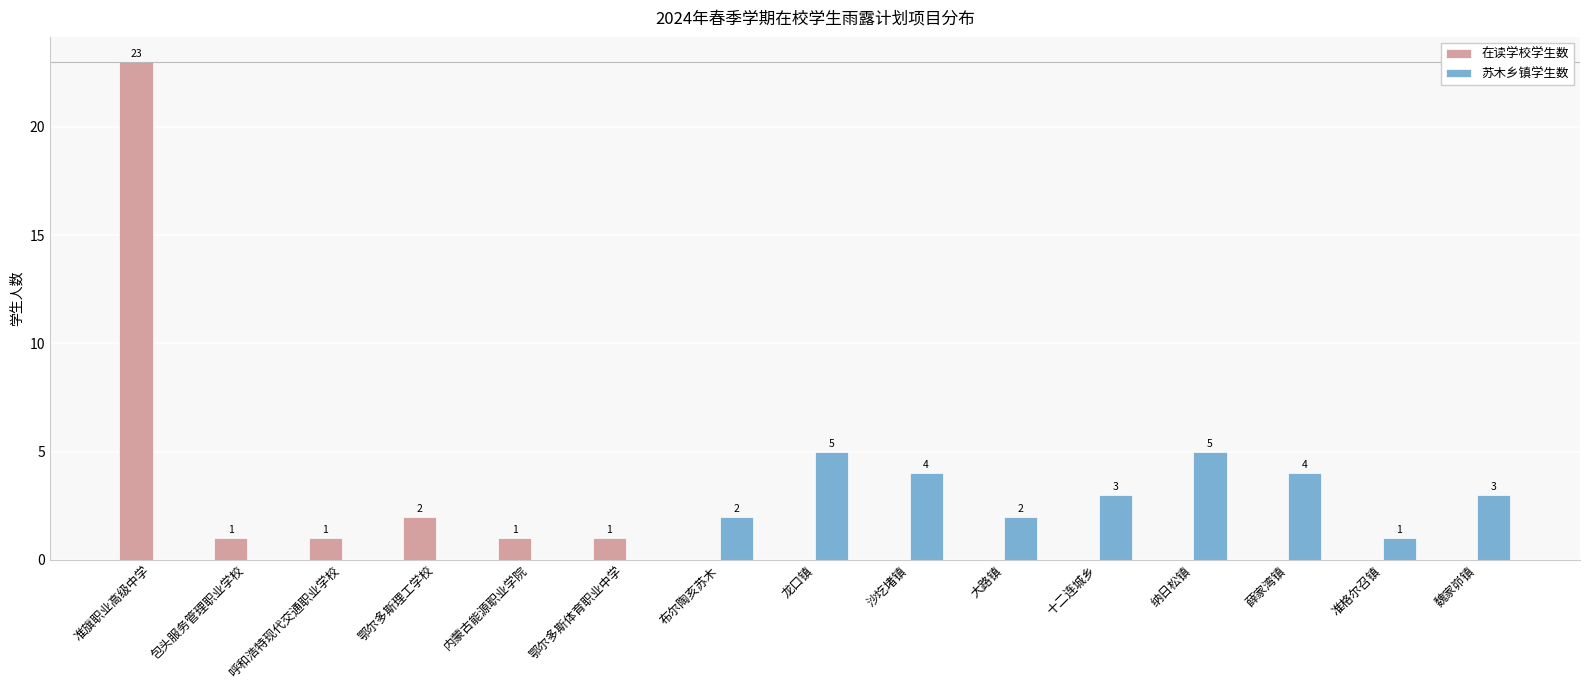

What is the difference between the 苏木乡镇学生数 values at 魏家峁镇 and 鄂尔多斯理工学校?

3